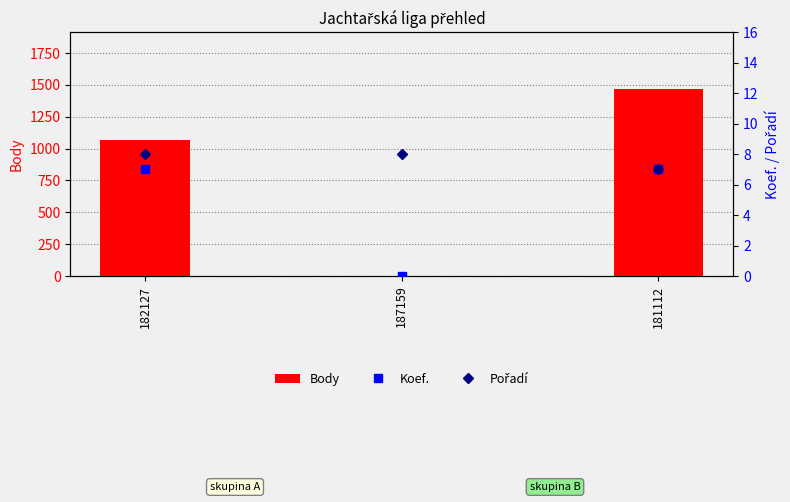

Reading left to right, extract all data points from this chart.

Body: 182127=1065	187159=0	181112=1471
Koef.: 182127=7	187159=0	181112=7
Pořadí: 182127=8	187159=8	181112=7